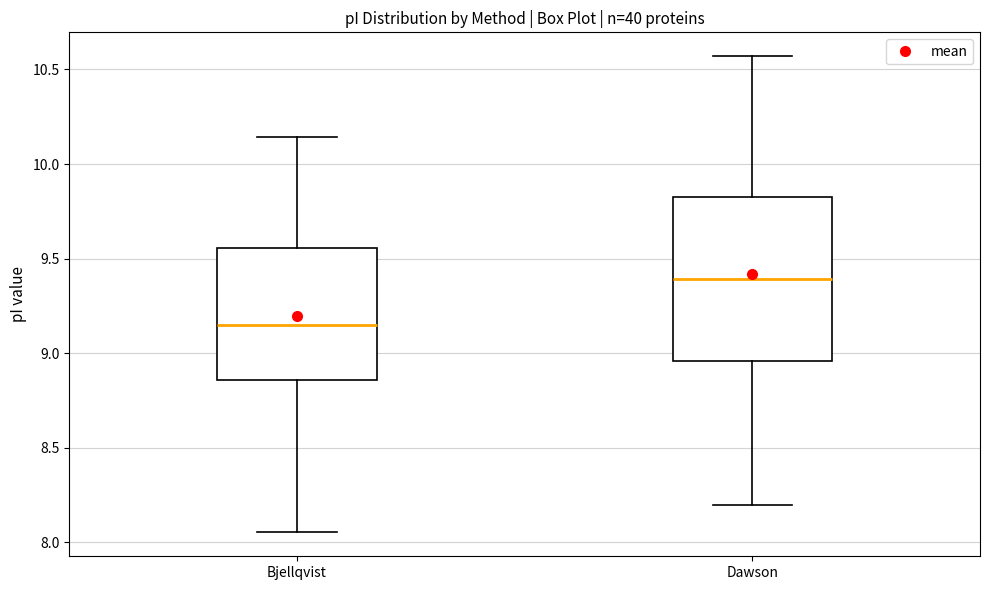

Where does the upper whisker of the box for Bjellqvist end on the y-axis? The values are not printed on the chart, so give them approximately, as read against the axis.

10.15